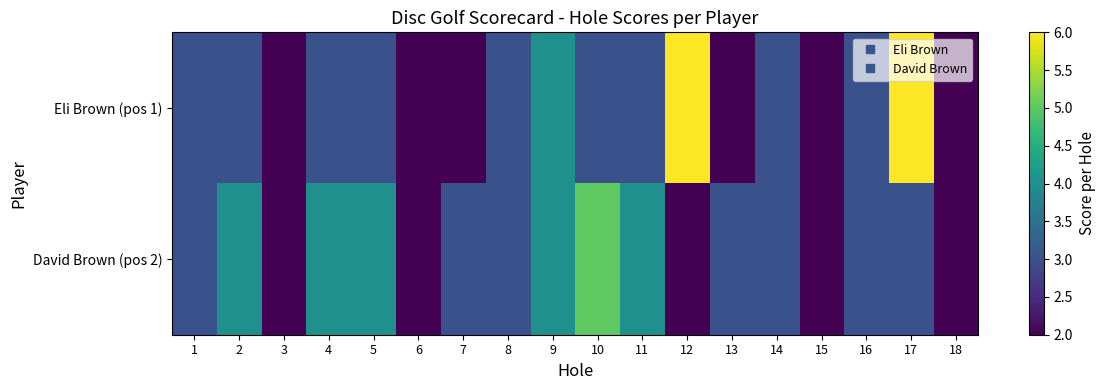

Reading right to left, what are all the values shown in this chart?

Eli Brown (pos 1): 18=2	17=6	16=3	15=2	14=3	13=2	12=6	11=3	10=3	9=4	8=3	7=2	6=2	5=3	4=3	3=2	2=3	1=3
David Brown (pos 2): 18=2	17=3	16=3	15=2	14=3	13=3	12=2	11=4	10=5	9=4	8=3	7=3	6=2	5=4	4=4	3=2	2=4	1=3